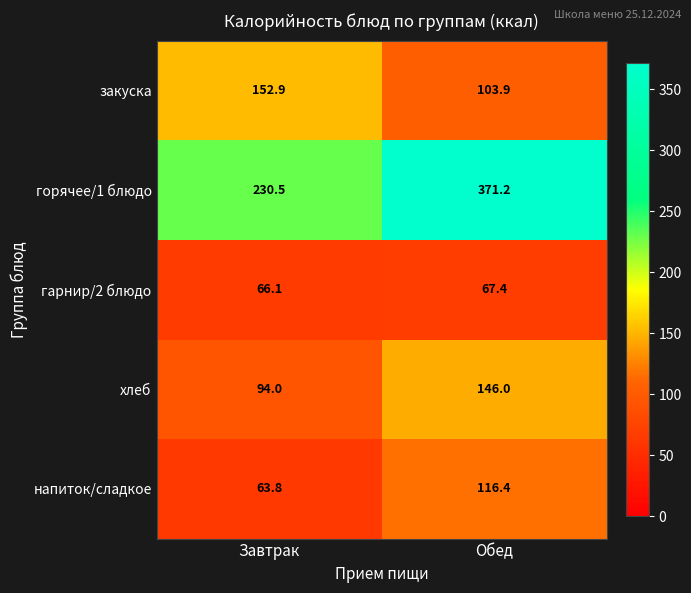

At how many categories does at least one series exceed 164?

2